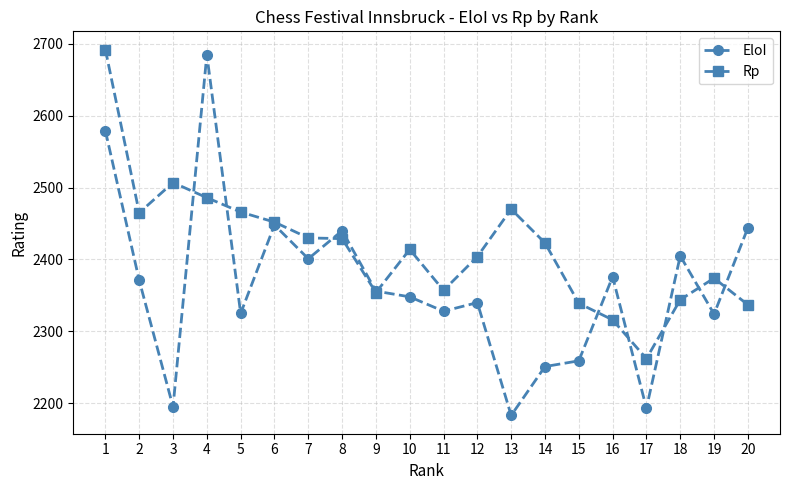

True or false: EloI has a value of 2356 at 9.

True